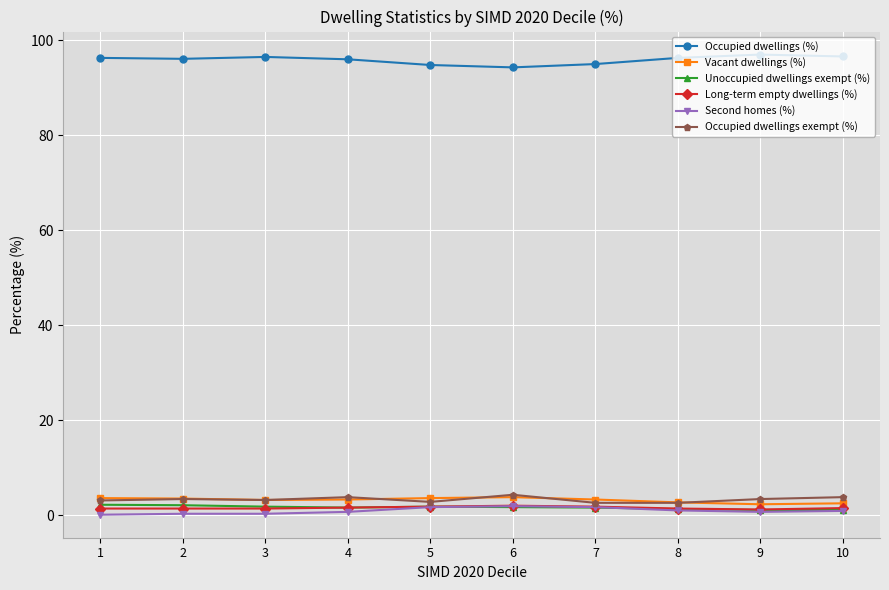

Which series has the largest total across all categories?

Occupied dwellings (%)